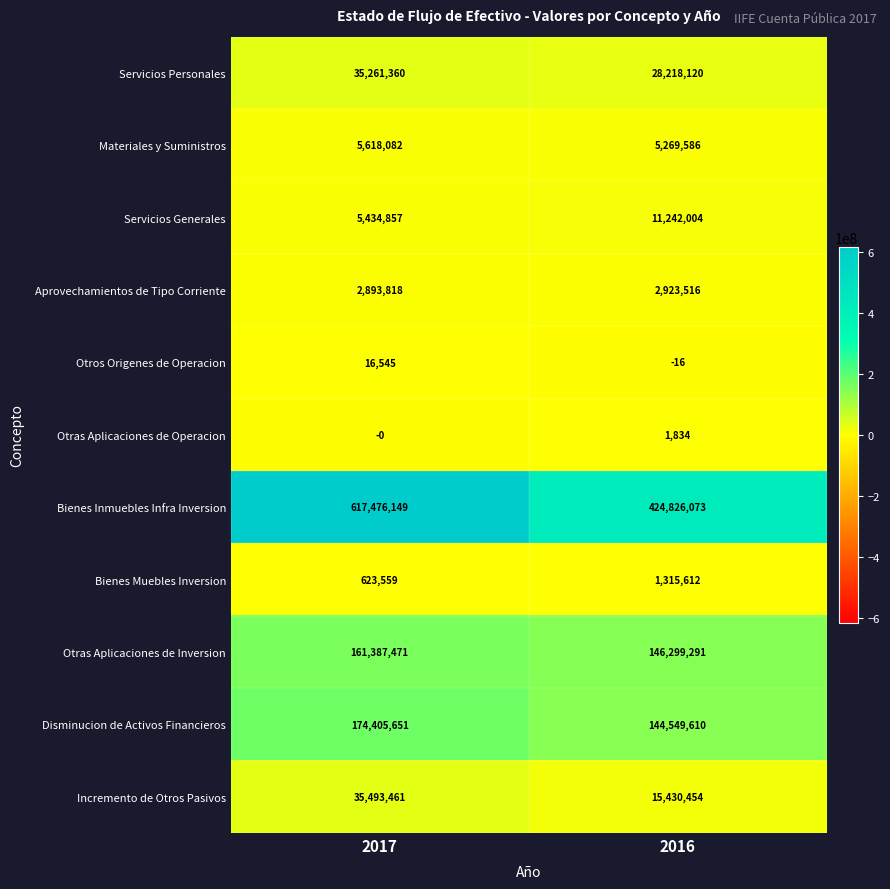

Reading right to left, list all the values displayed in this chart.

Servicios Personales: 2016=28218120	2017=35261360
Materiales y Suministros: 2016=5269586	2017=5618082
Servicios Generales: 2016=11242004	2017=5434857
Aprovechamientos de Tipo Corriente: 2016=2923516	2017=2893818
Otros Origenes de Operacion: 2016=-16	2017=16545
Otras Aplicaciones de Operacion: 2016=1834	2017=0
Bienes Inmuebles Infra Inversion: 2016=424826073	2017=617476149
Bienes Muebles Inversion: 2016=1315612	2017=623559
Otras Aplicaciones de Inversion: 2016=146299291	2017=161387471
Disminucion de Activos Financieros: 2016=144549610	2017=174405651
Incremento de Otros Pasivos: 2016=15430454	2017=35493461